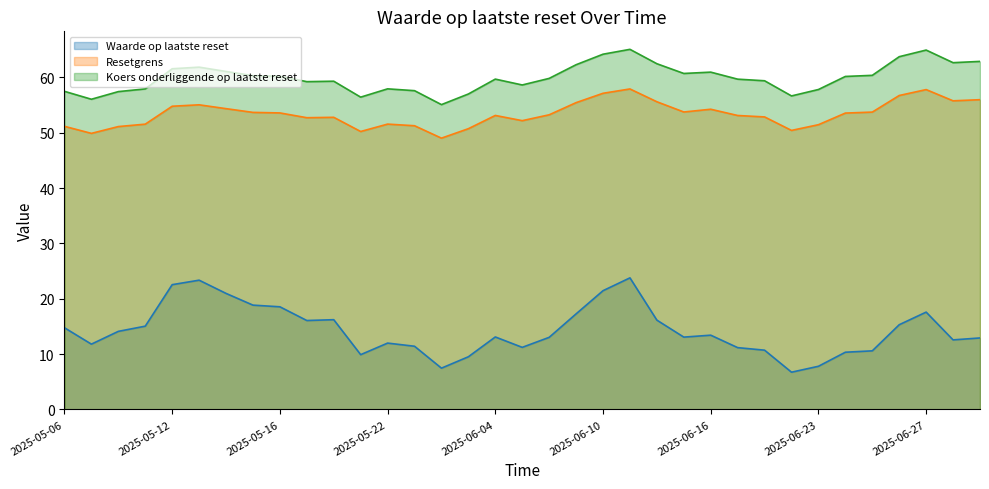

What are all the series names shown in the legend?

Waarde op laatste reset, Resetgrens, Koers onderliggende op laatste reset